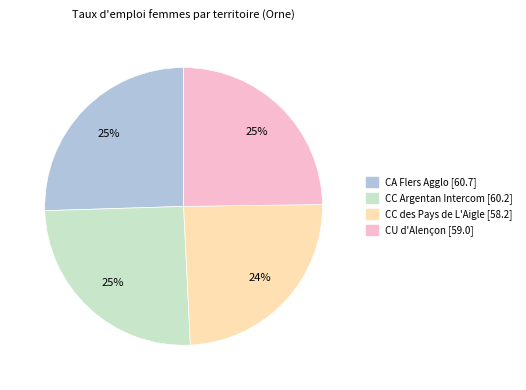

Between CA Flers Agglo and CC des Pays de L'Aigle, which is larger?

CA Flers Agglo